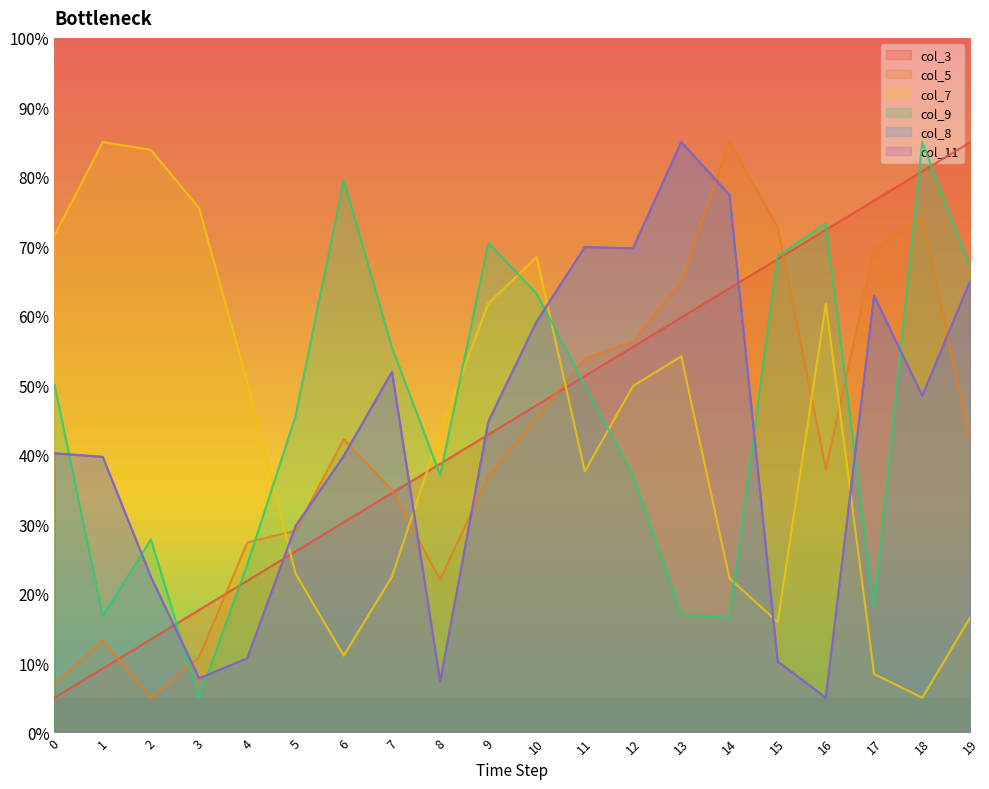

Is the value of col_8 at 10 greater than the value of col_11 at 15?

Yes